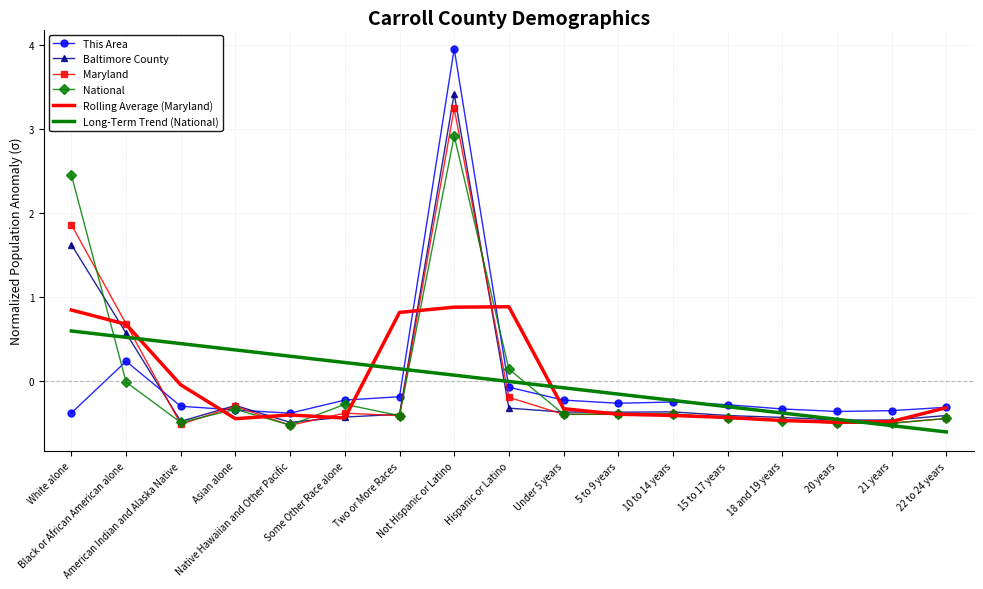

What is the spread (max minus min) of values at White alone?

2.8